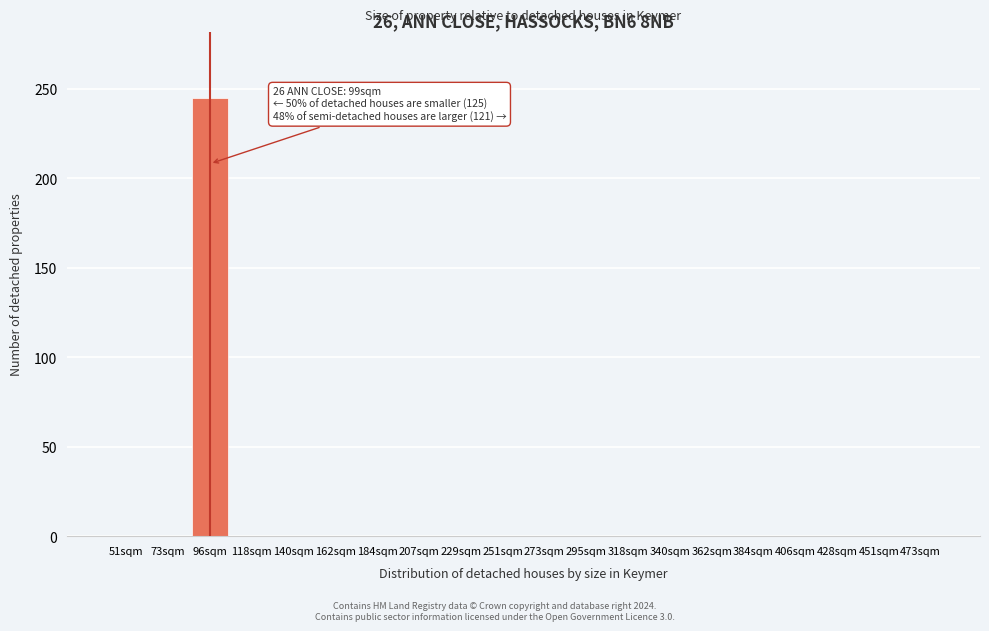

Reading right to left, list all the values displayed in this chart.

473sqm=0	451sqm=0	428sqm=0	406sqm=0	384sqm=0	362sqm=0	340sqm=0	318sqm=0	295sqm=0	273sqm=0	251sqm=0	229sqm=0	207sqm=0	184sqm=0	162sqm=0	140sqm=0	118sqm=0	96sqm=245	73sqm=0	51sqm=0